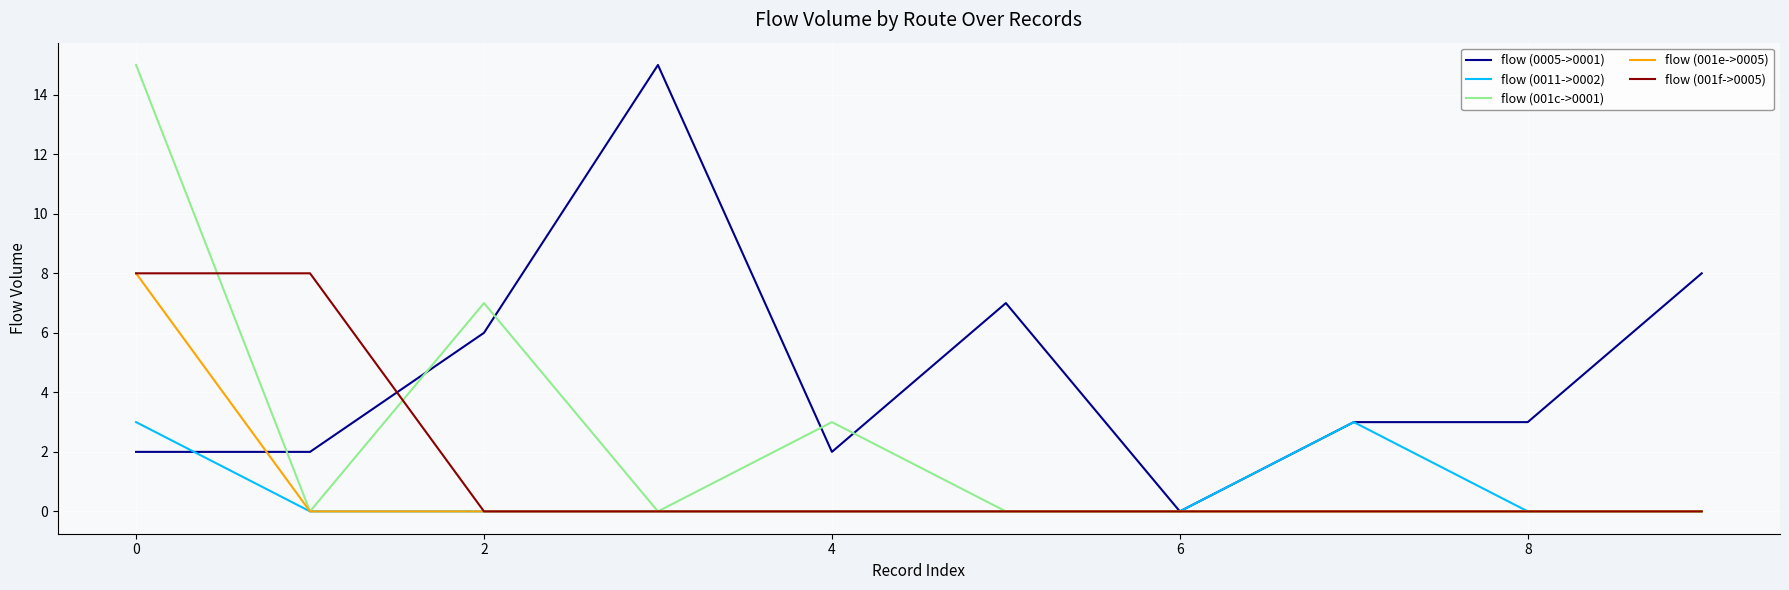

What is the maximum value shown in the chart?

15